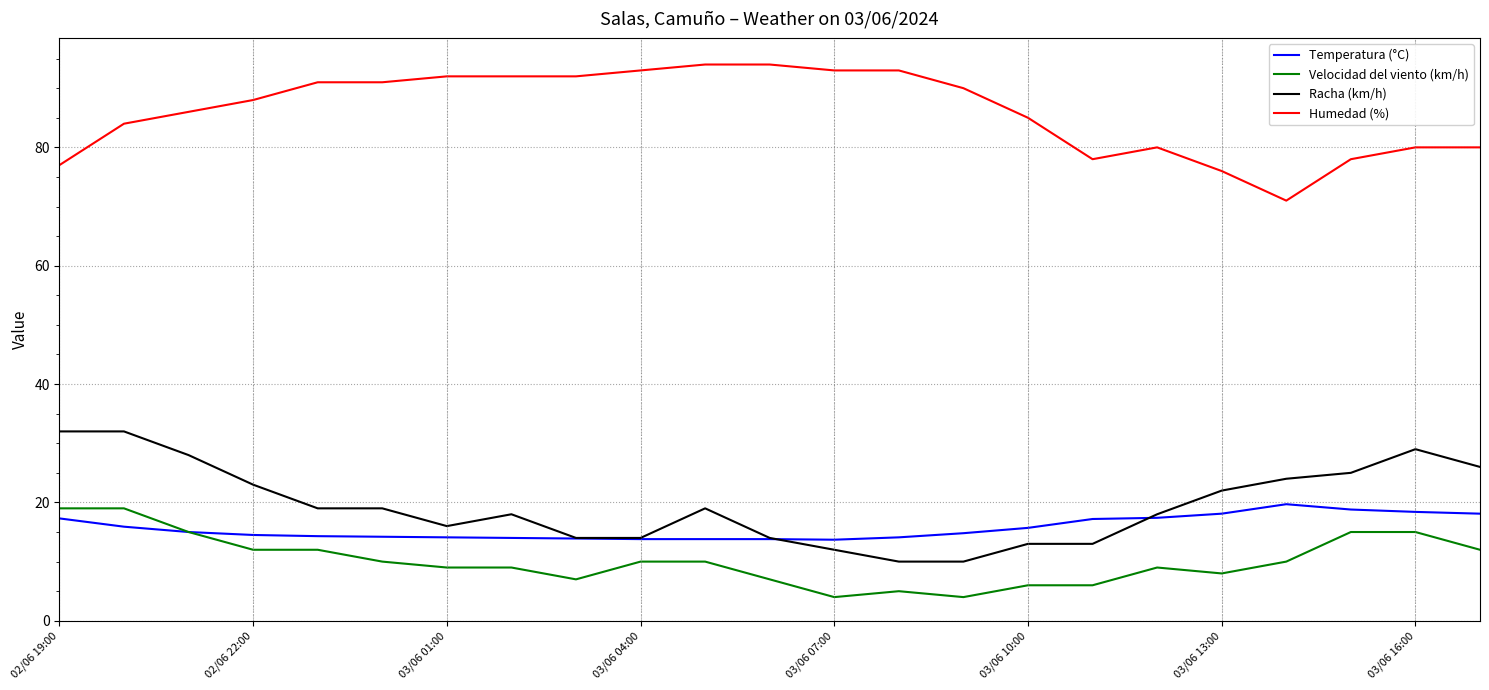

At how many categories does at least one series exceed 52?

23